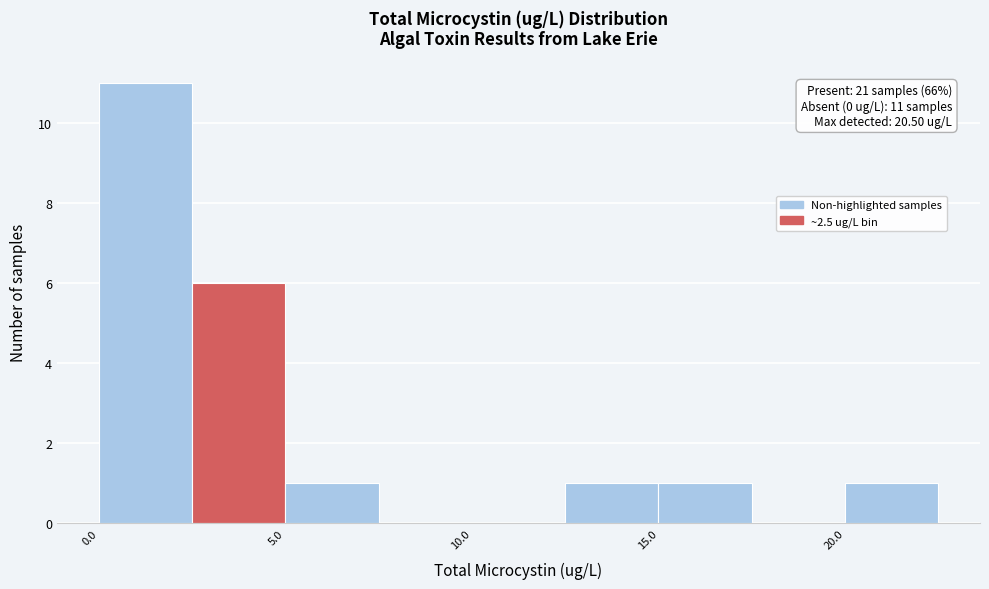

Over which range of the x-axis is the bar tallest?

0.0 to 2.5